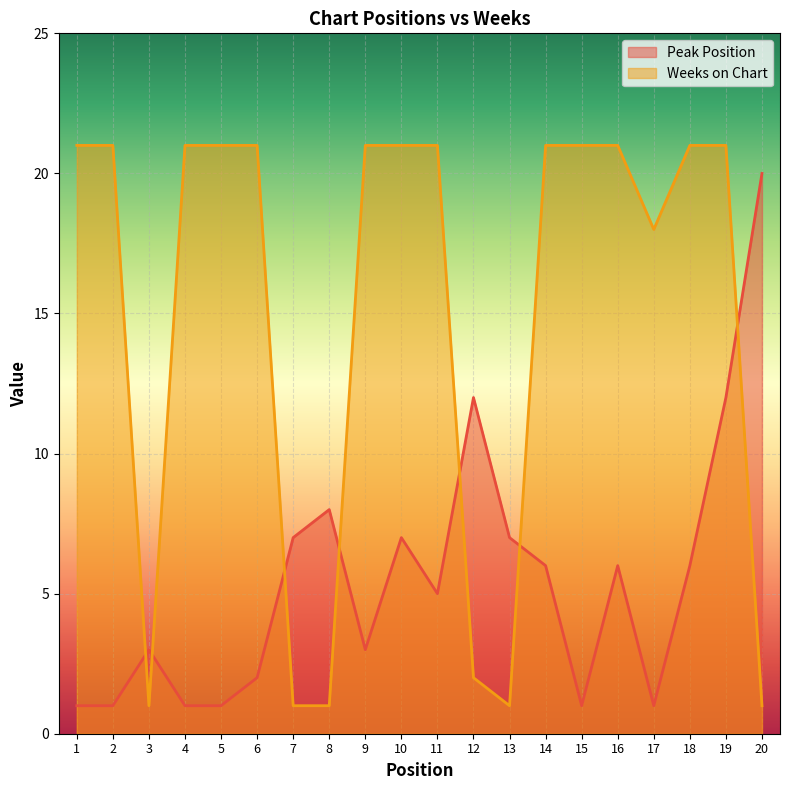

At which label is Peak Position closest to 10?

8